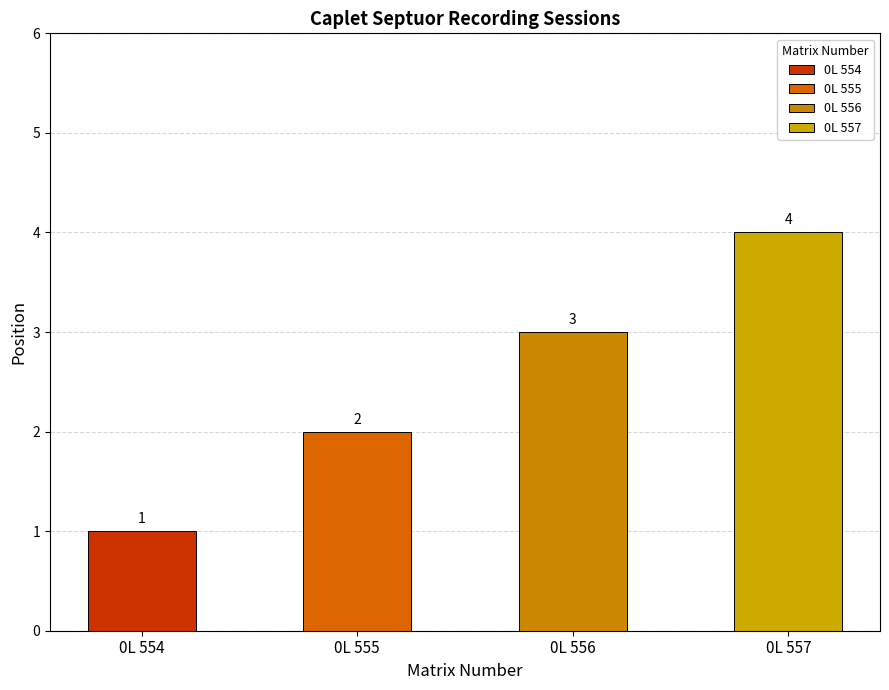

What is the difference between the values at 0L 555 and 0L 554?

1